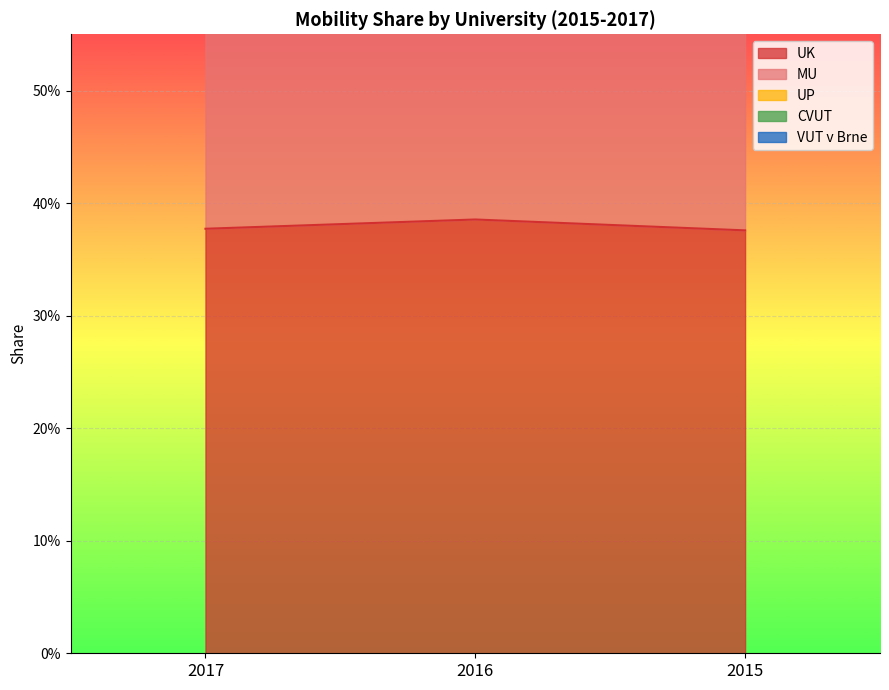

List the series in order of their overall mean, highest first.

VUT v Brne, MU, UK